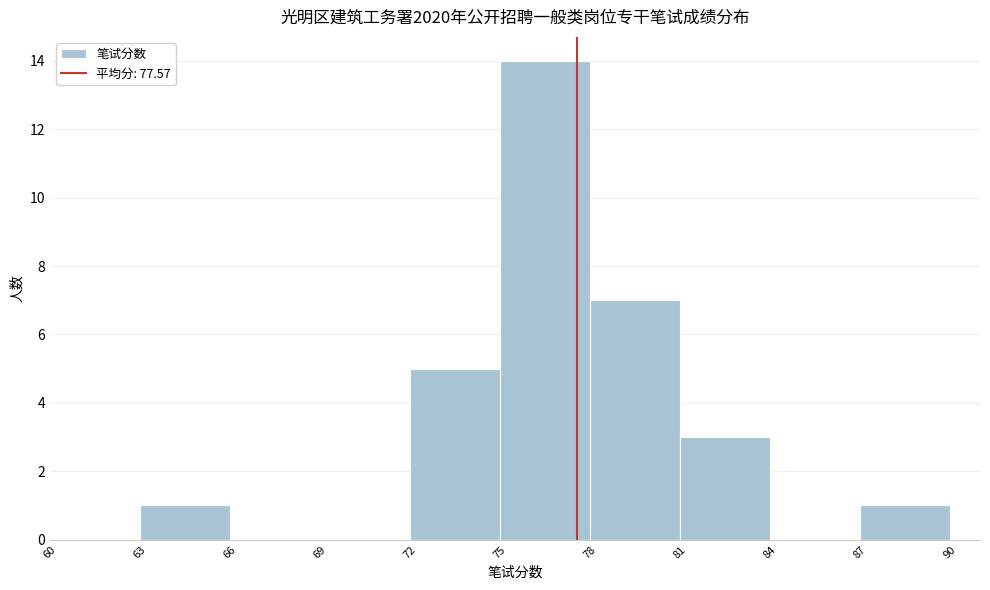

Over which range of the x-axis is the bar tallest?

75 to 78